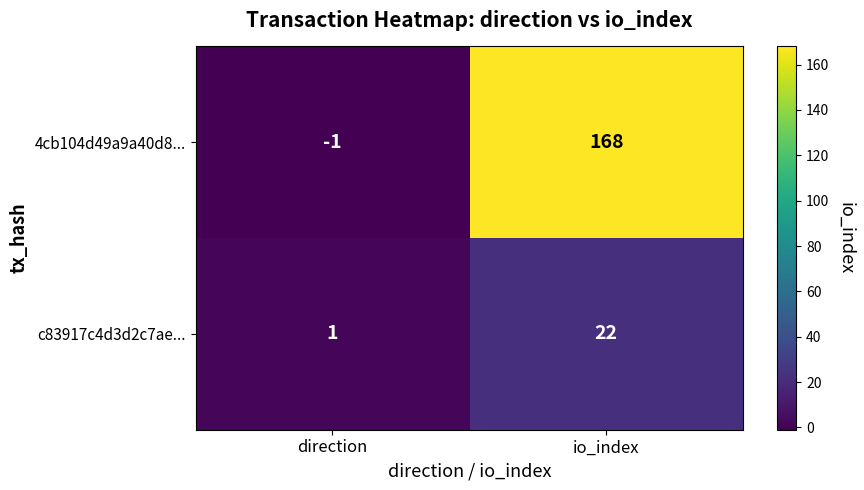

Between direction and io_index, which series saw the biggest shift?

4cb104d49a9a40d8...